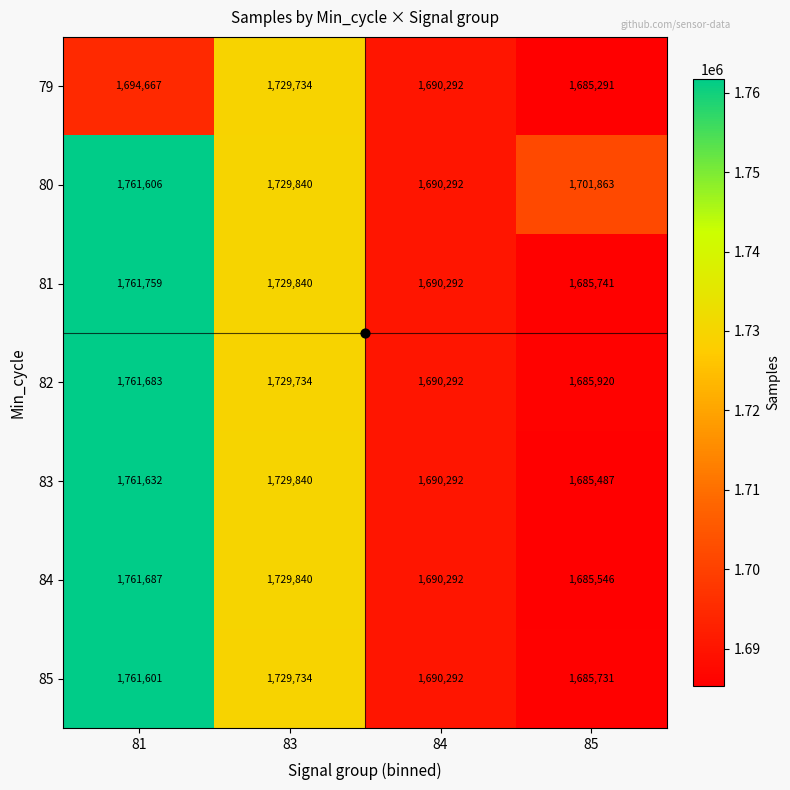

Which series has the largest total across all categories?

80